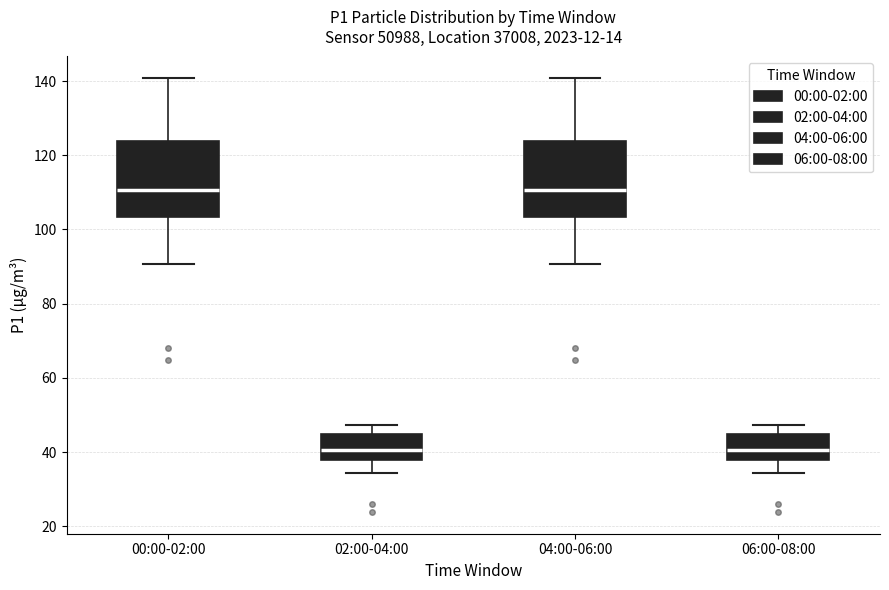

Reading left to right, read every box against the y-axis: the position of its median line, the range the box covers, and the ends of its whiskers. The values are not printed on the chart, so give them approximately, as read against the axis.

00:00-02:00: median 110, box 104 to 124, whiskers 90 to 140
02:00-04:00: median 40, box 38 to 44, whiskers 34 to 48
04:00-06:00: median 110, box 104 to 124, whiskers 90 to 140
06:00-08:00: median 40, box 38 to 44, whiskers 34 to 48